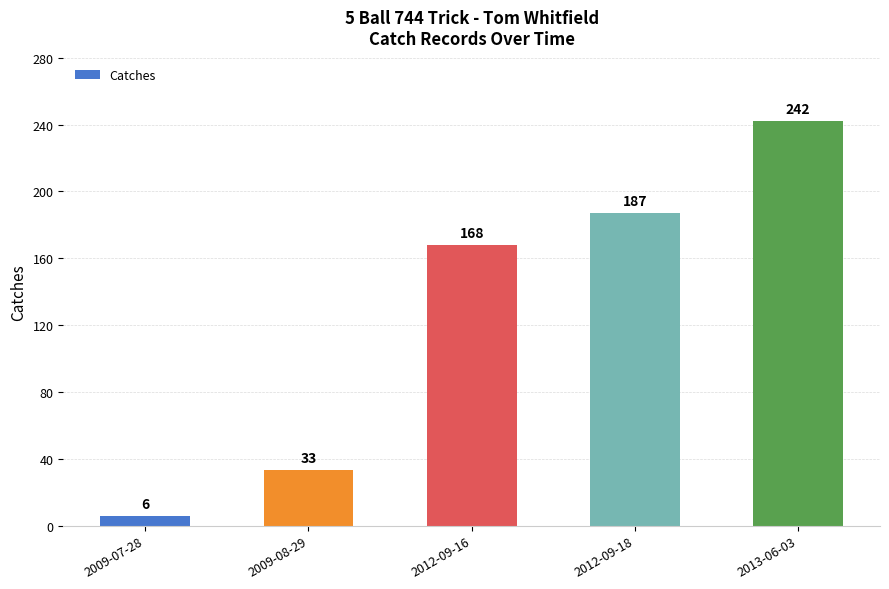

Is it true that the value at 2009-07-28 is 6?

True